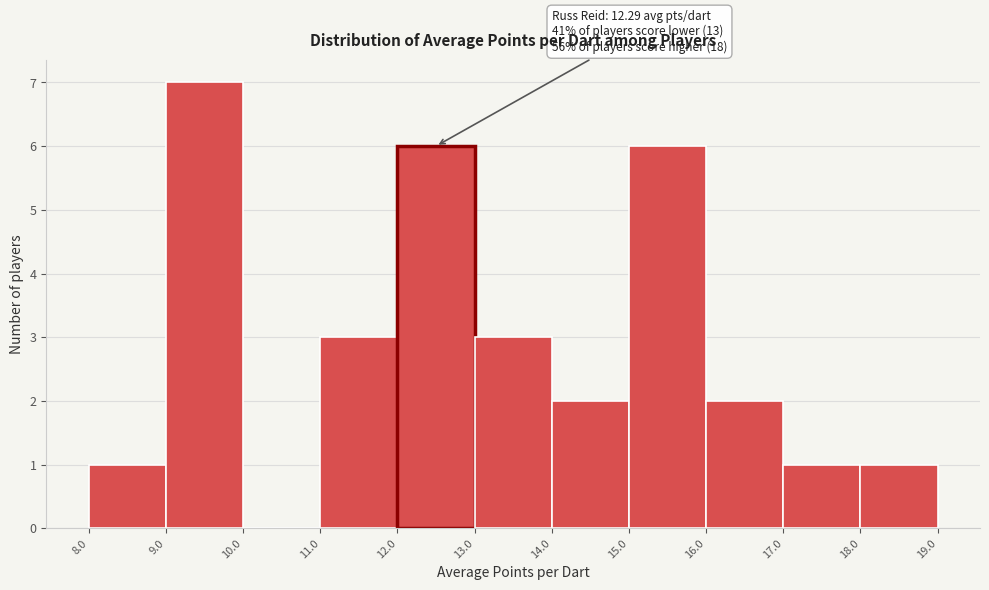

Which range on the x-axis has the tallest bar?

9.0 to 10.0